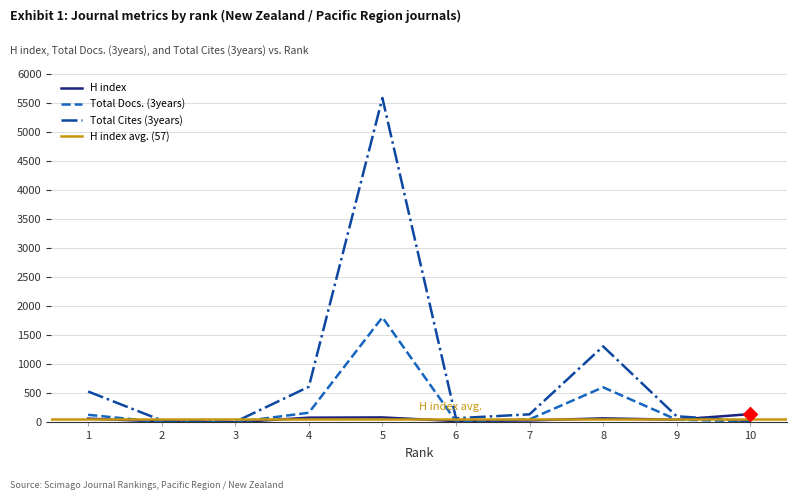

Is the value of Total Docs. (3years) at 2 greater than the value of H index at 4?

No